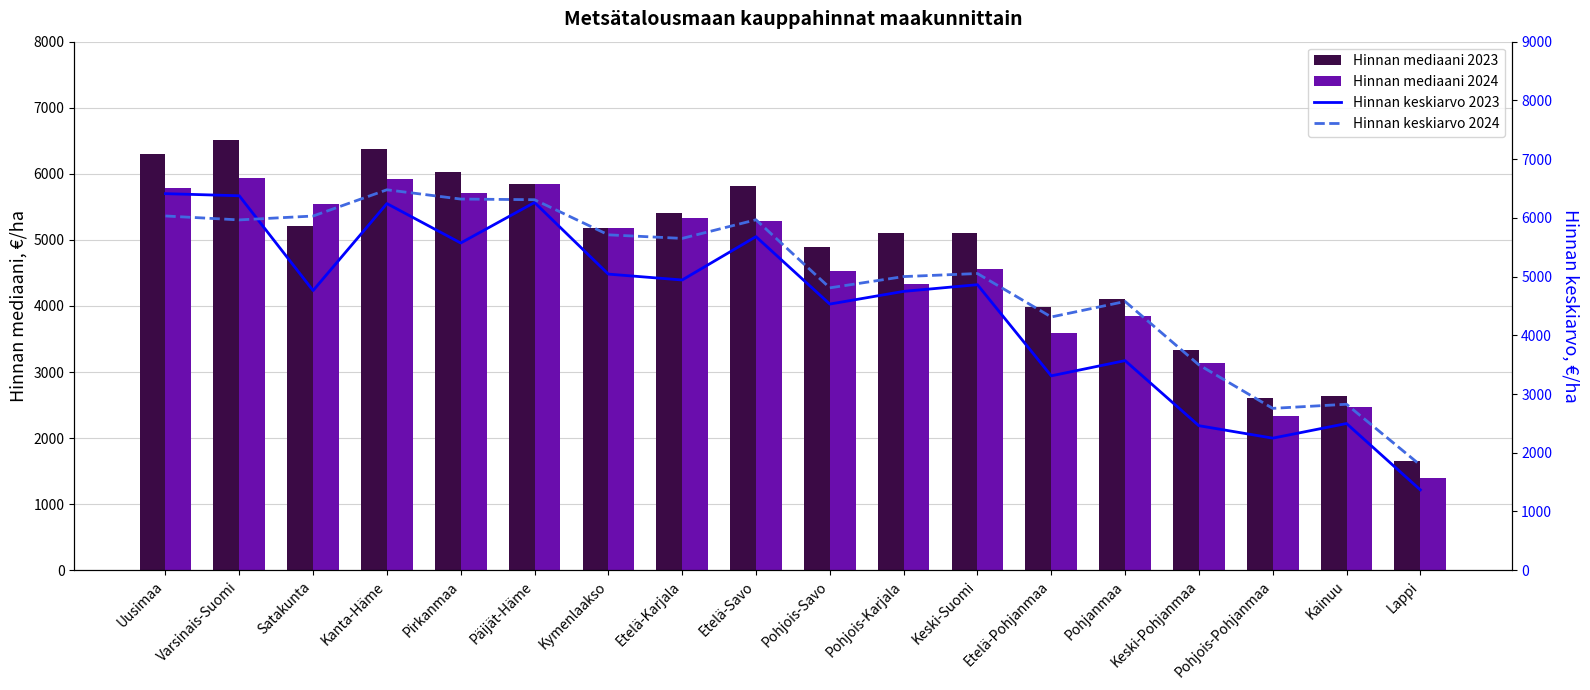

Where is Hinnan mediaani 2024 nearest to the value 3672?

Etelä-Pohjanmaa